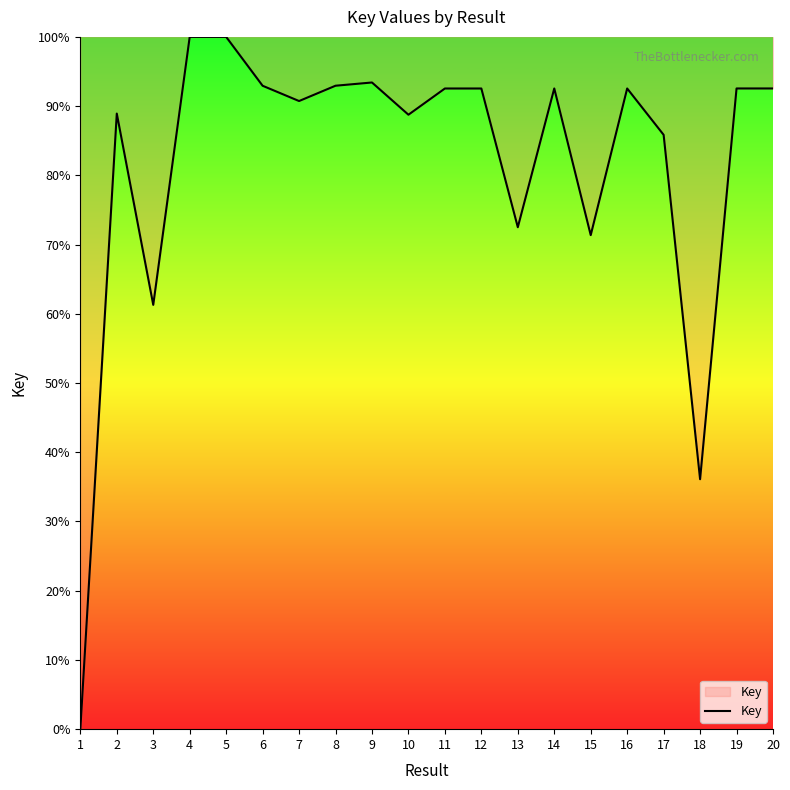

The value at 7 is 90.7. True or false?

True